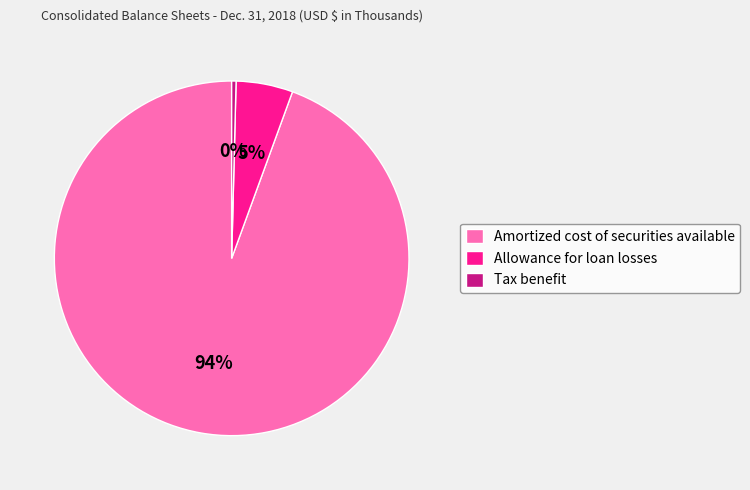

True or false: Tax benefit accounts for 7% of the total.

False